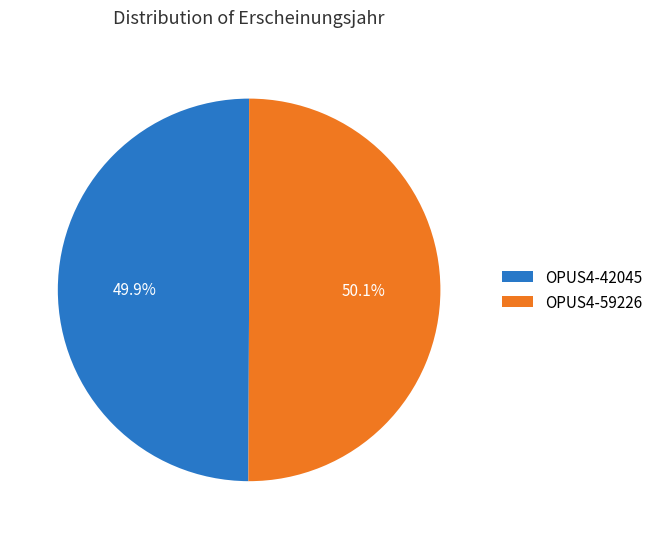

How many slices are in this pie chart?

2